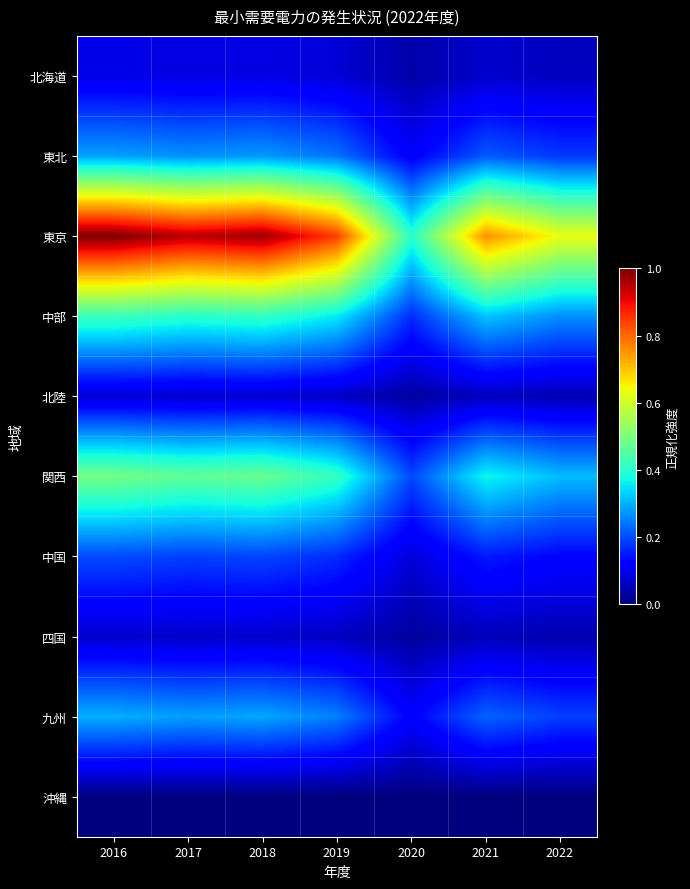

At which category is the sum across all series the highest?

2016